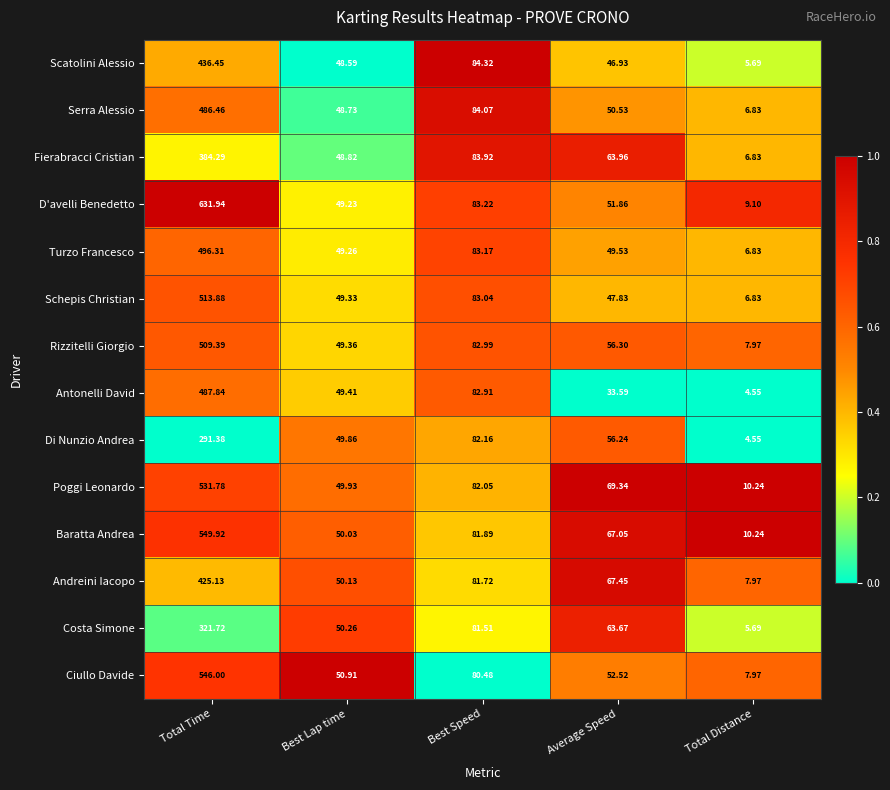

Which series has the widest spread of values?

D'avelli Benedetto